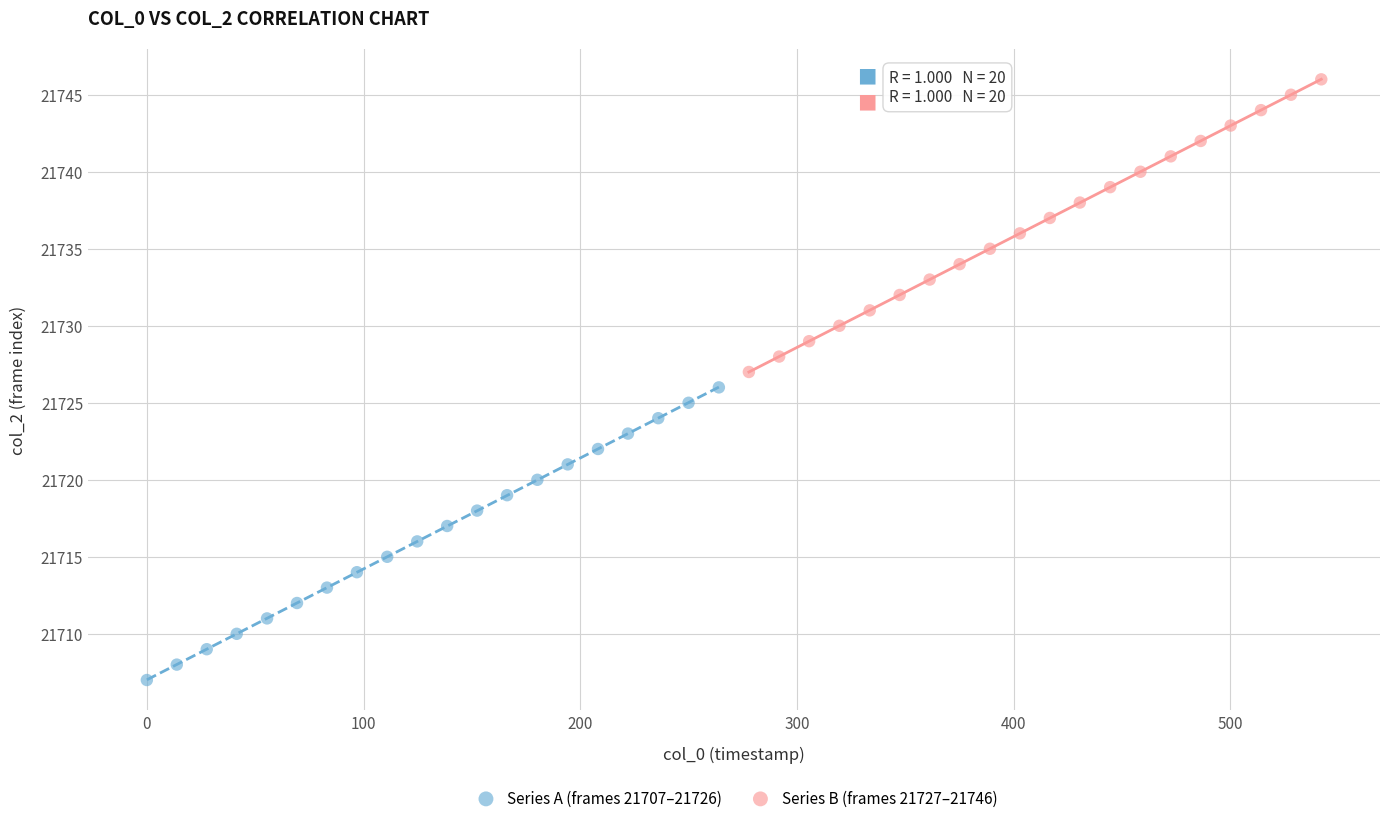

Which series reaches the maximum Y coordinate?

Series B (frames 21727–21746)